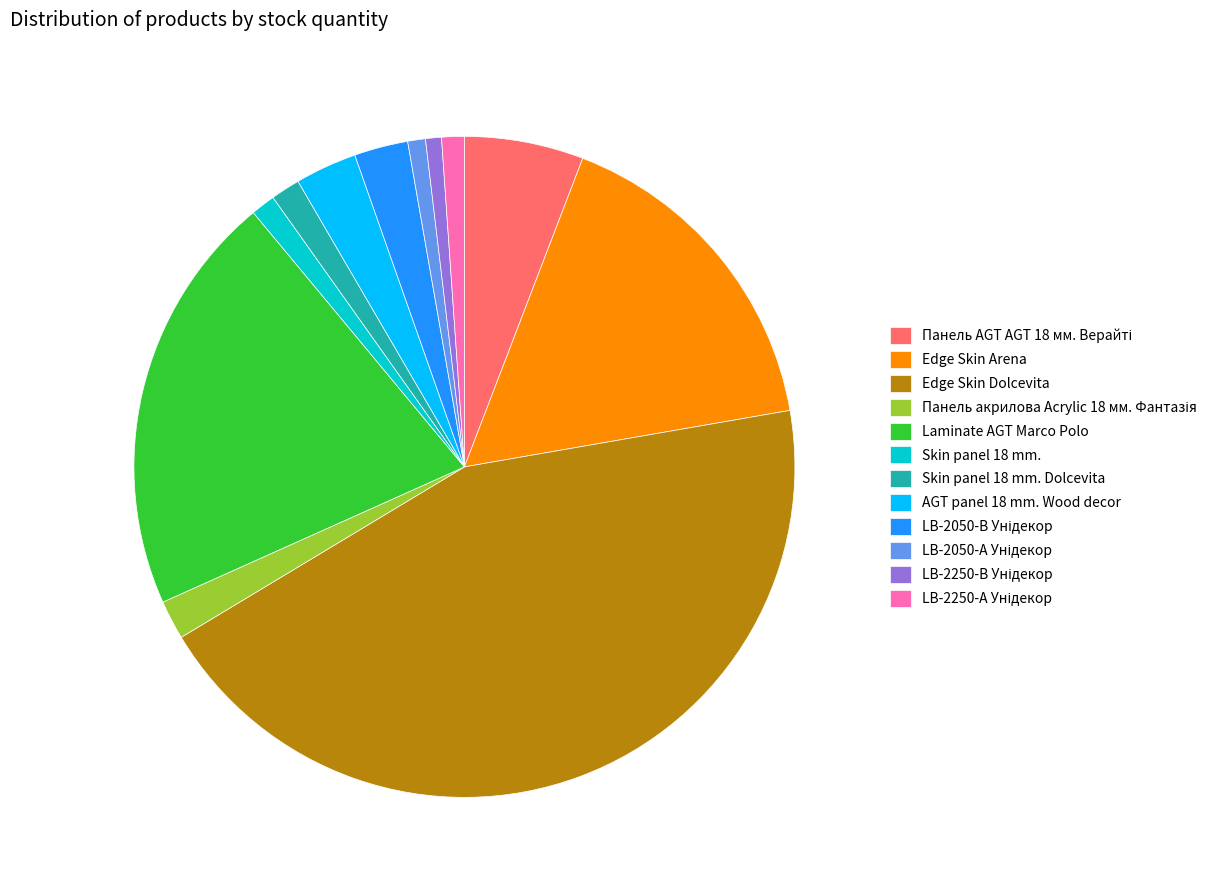

Combined, do Skin panel 18 mm. Dolcevita and Edge Skin Arena account for over 50%?

No